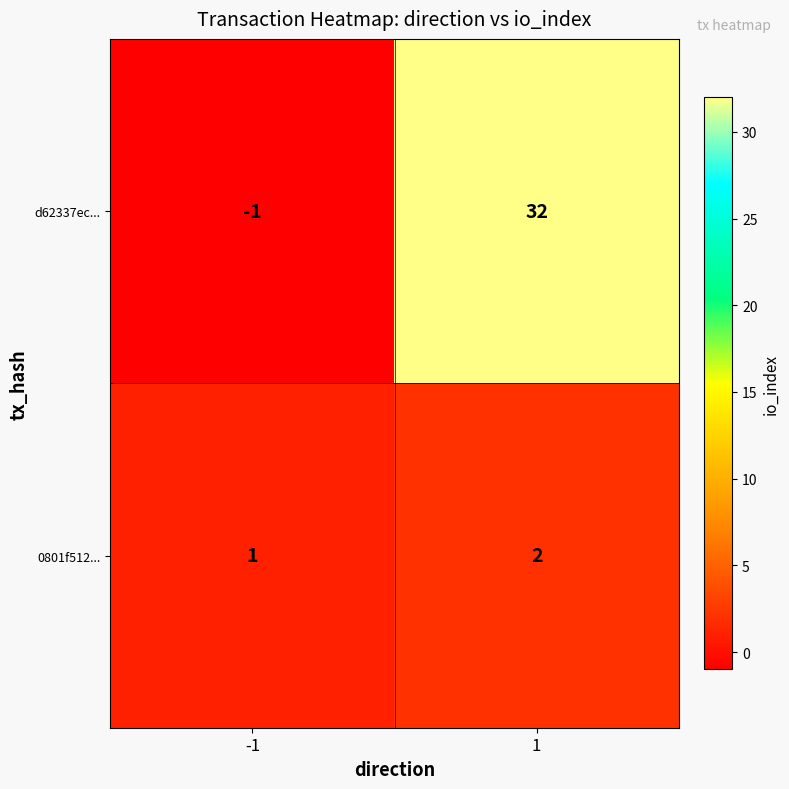

Which series changed the most between -1 and 1?

d62337ec...